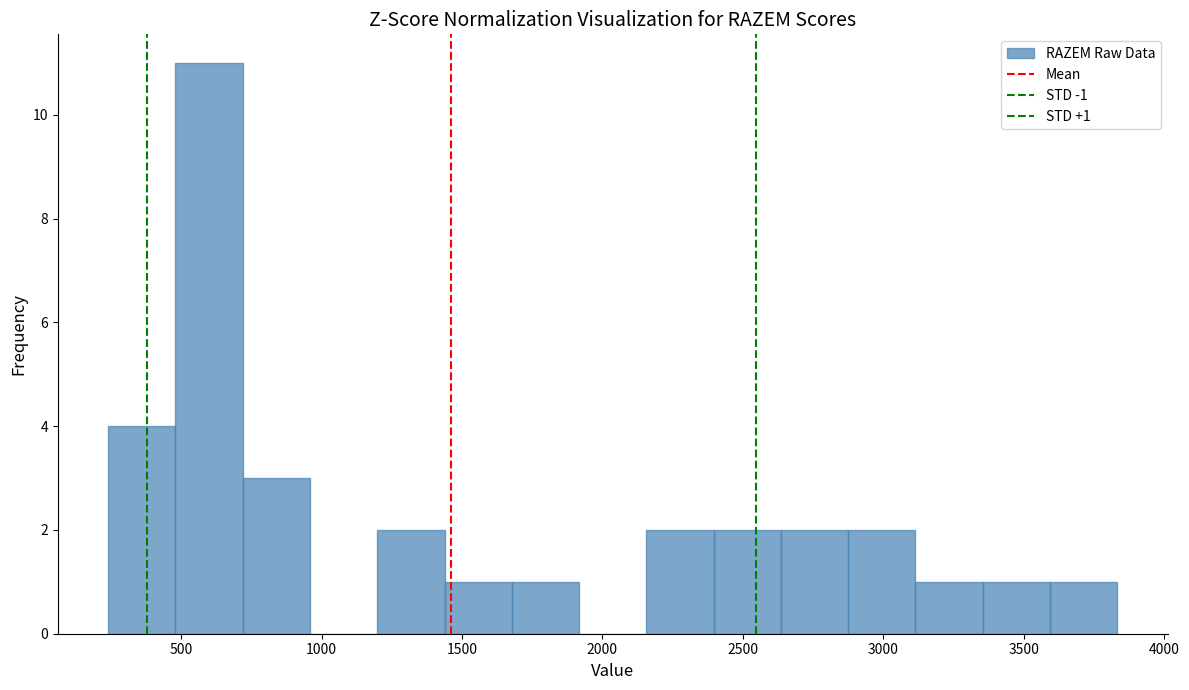

Which range on the x-axis has the tallest bar?

500 to 700